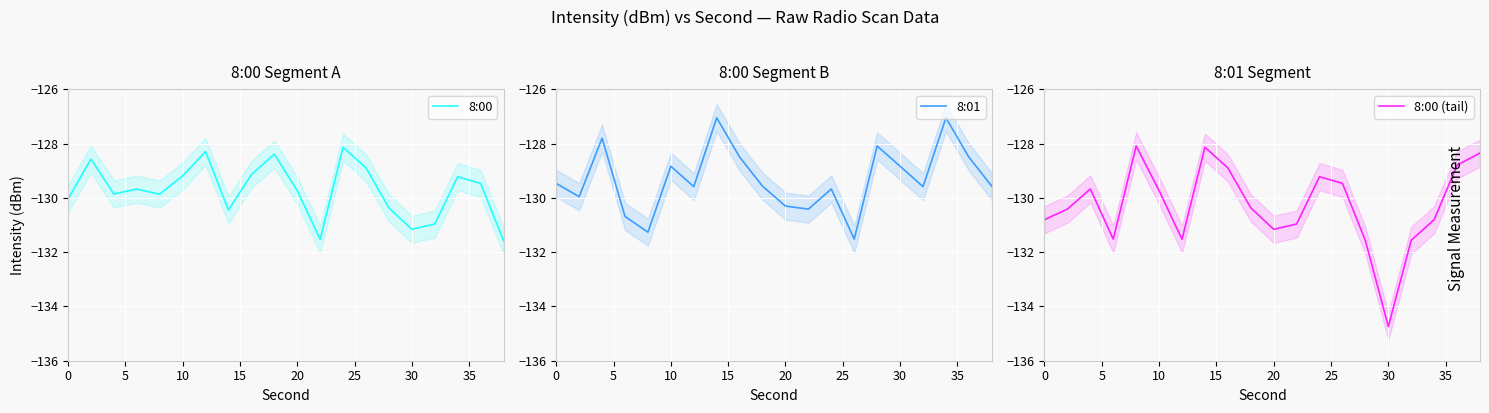

Reading left to right, what are all the values shown in this chart?

8:00: -130.0	-128.6	-129.9	-129.7	-129.9	-129.2	-128.3	-130.4	-129.1	-128.4	-129.7	-131.5	-128.1	-128.9	-130.4	-131.2	-131.0	-129.2	-129.5	-131.6
8:01: -129.5	-130.0	-127.8	-130.7	-131.3	-128.8	-129.6	-127.0	-128.5	-129.6	-130.3	-130.4	-129.7	-131.5	-128.1	-128.8	-129.6	-127.0	-128.5	-129.6
8:00 (tail): -130.8	-130.4	-129.7	-131.5	-128.1	-129.7	-131.5	-128.1	-128.9	-130.4	-131.2	-131.0	-129.2	-129.5	-131.6	-134.7	-131.6	-130.8	-128.8	-128.3